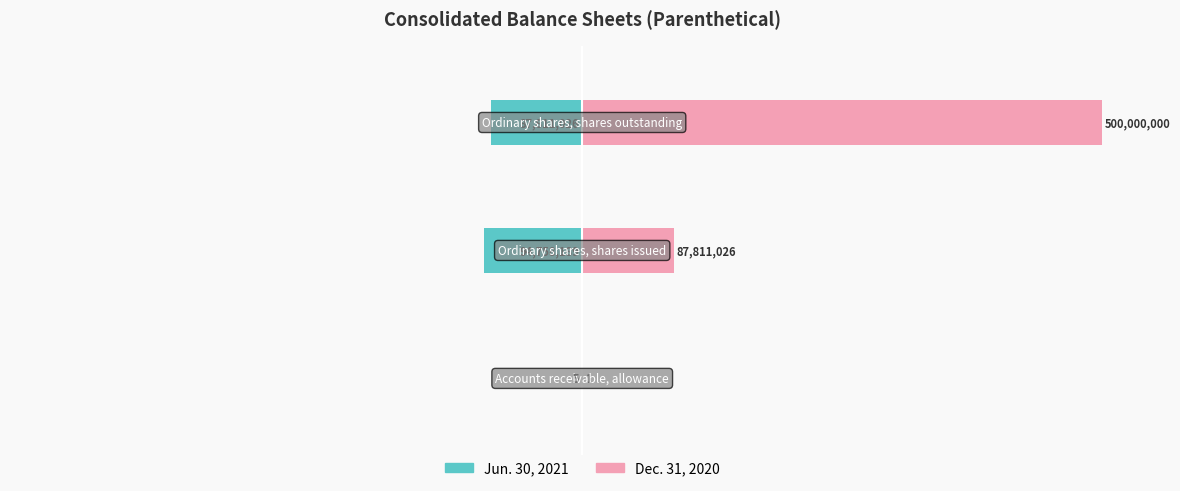

Rank the series by their maximum value, from lowest to highest.

Jun. 30, 2021, Dec. 31, 2020